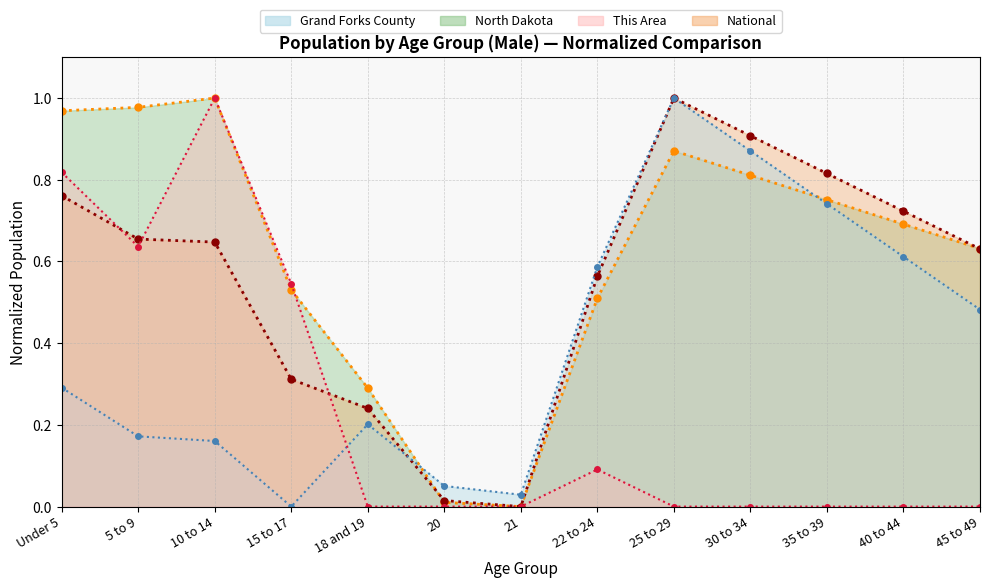

At which label is Grand Forks County closest to 0?

15 to 17